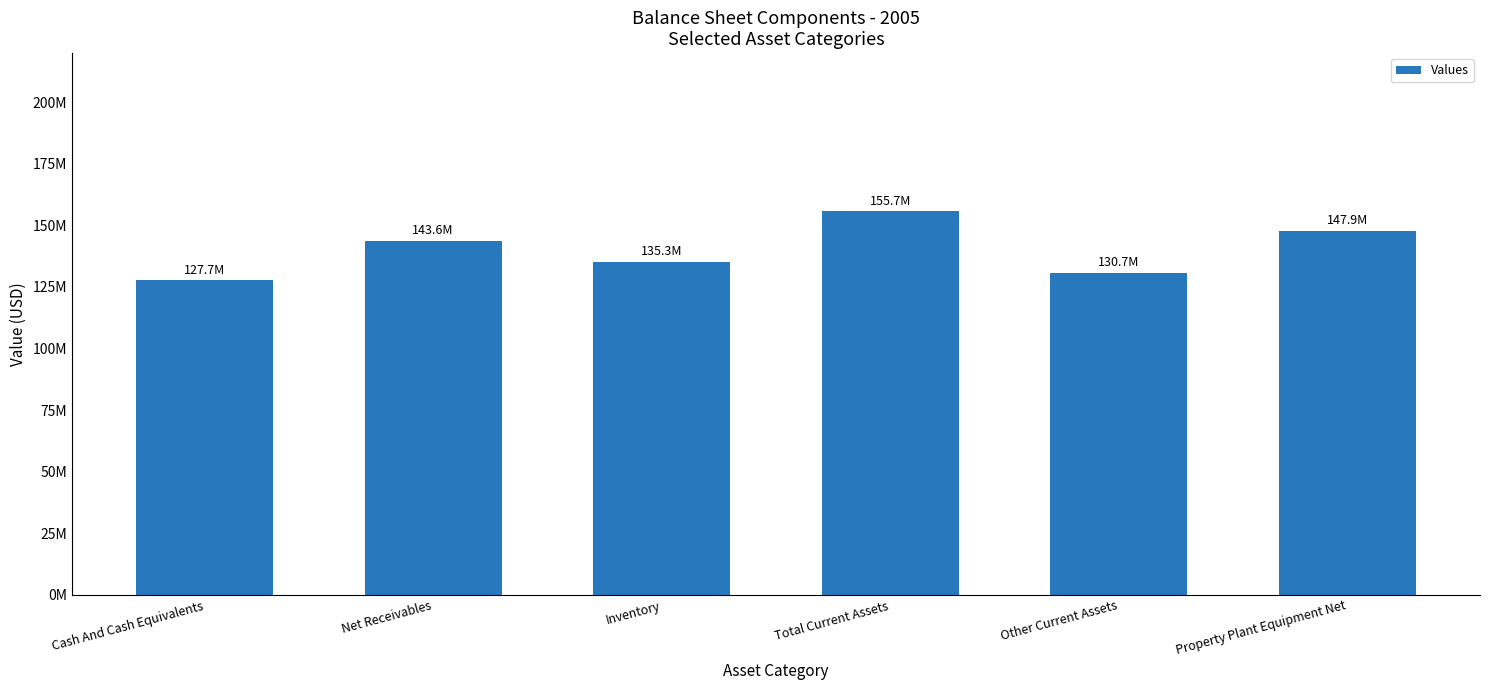

At which label does the data first exceed 143609144?

Total Current Assets